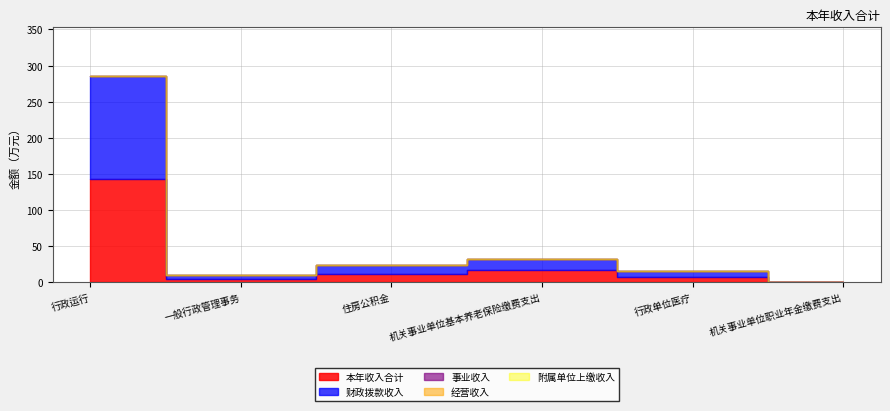

Which series changed the most between 行政运行 and 机关事业单位职业年金缴费支出?

本年收入合计